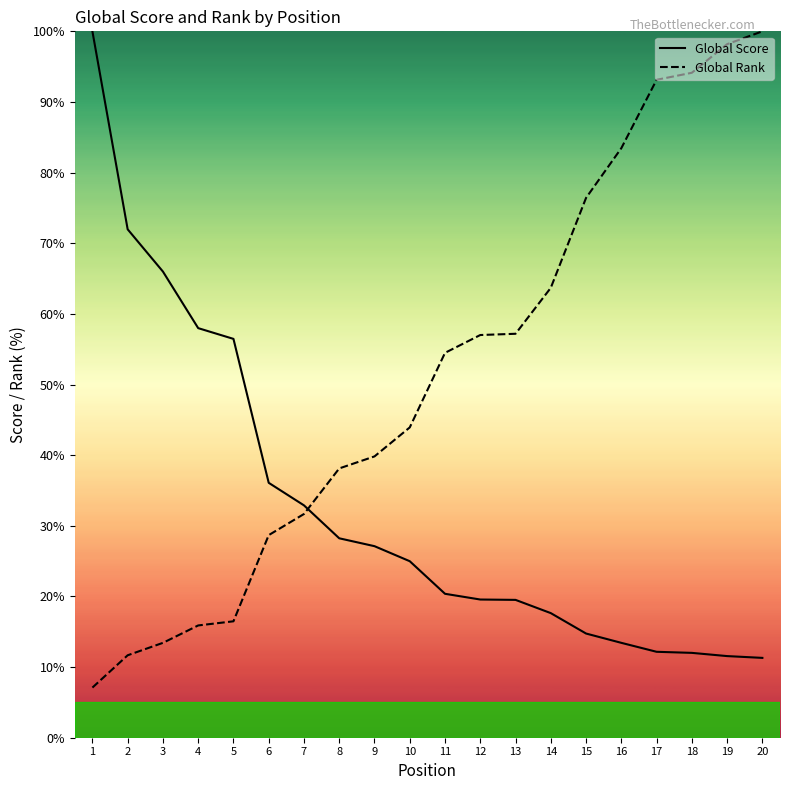

What is the minimum value for Global Rank?

7.1